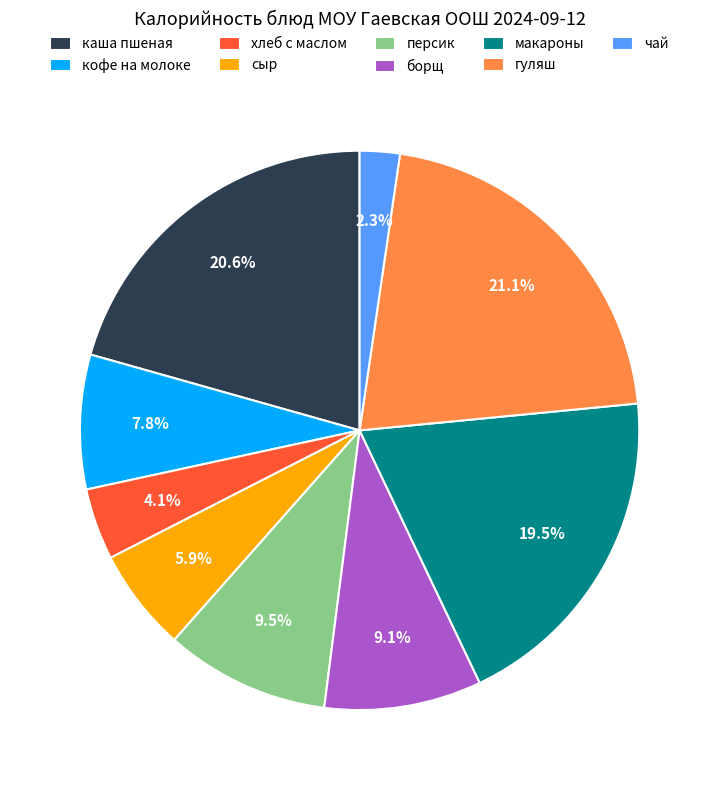

Does кофе на молоке represent more than half of the total?

No